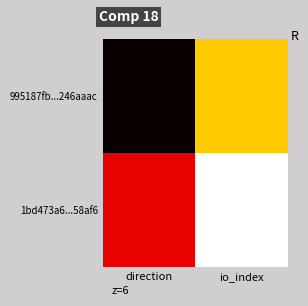

Reading left to right, extract all data points from this chart.

995187fb...246aaac: direction=-1	io_index=3
1bd473a6...58af6: direction=1	io_index=5